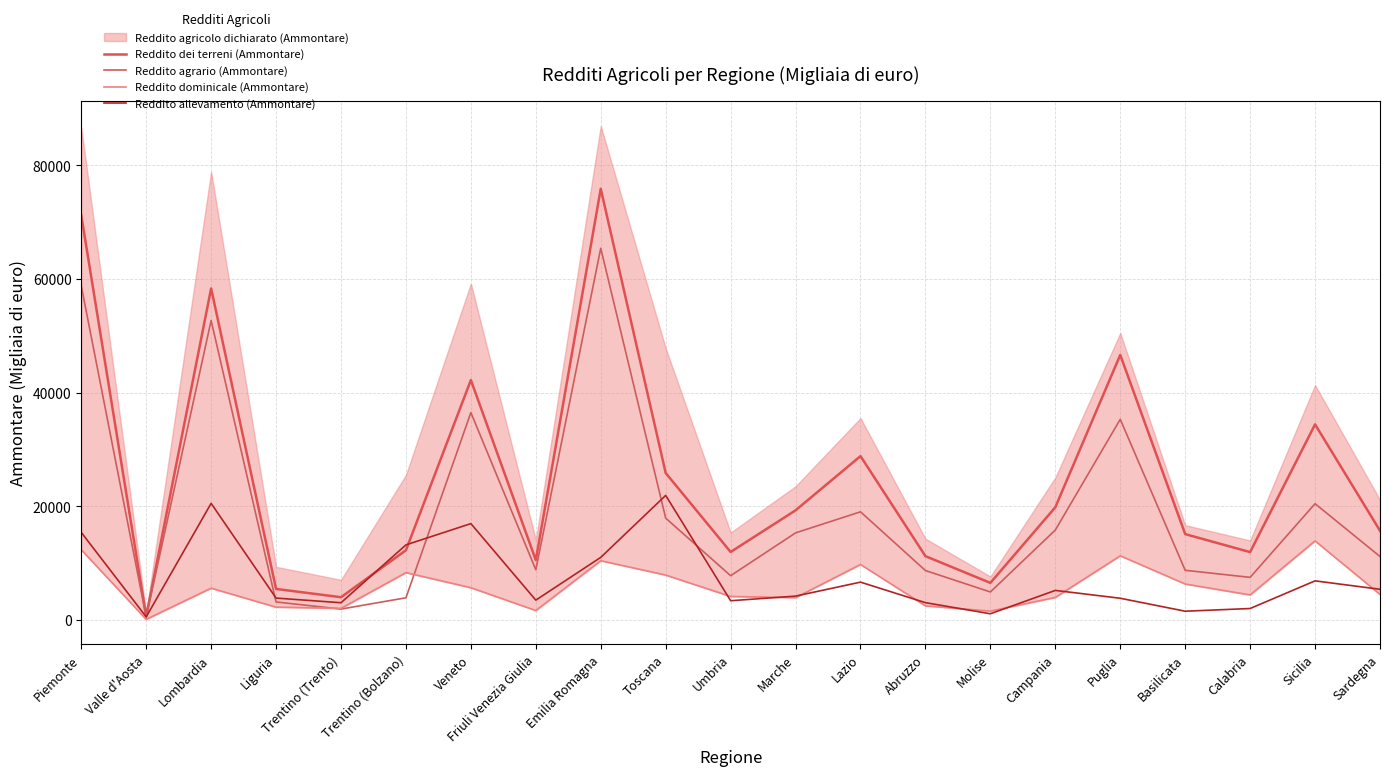

What is the label of the 15th point from the right?

Veneto